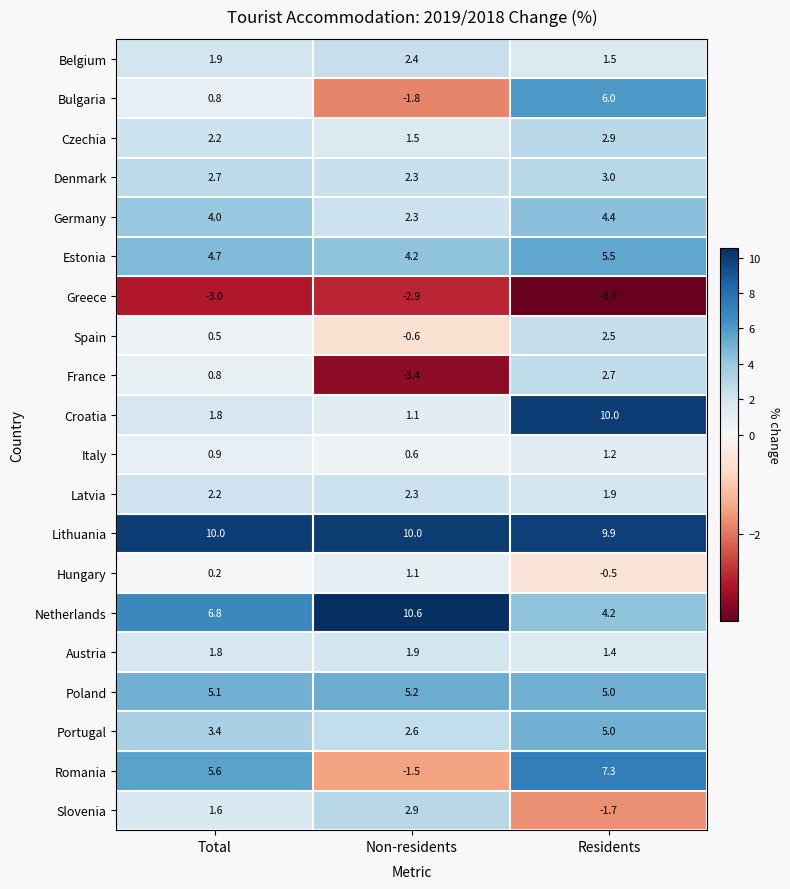

What is the spread (max minus min) of values at Total?

13.0